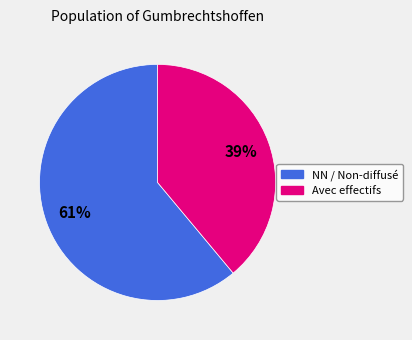

Is there any slice that represents more than half of the pie?

Yes